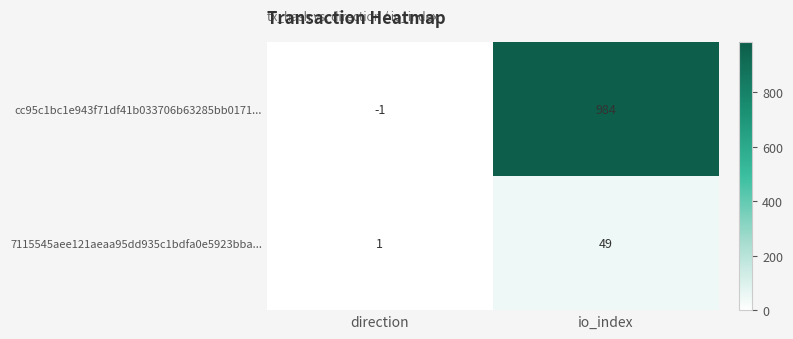

Reading left to right, extract all data points from this chart.

cc95c1bc1e943f71df41b033706b63285bb0171...: direction=-1	io_index=984
7115545aee121aeaa95dd935c1bdfa0e5923bba...: direction=1	io_index=49